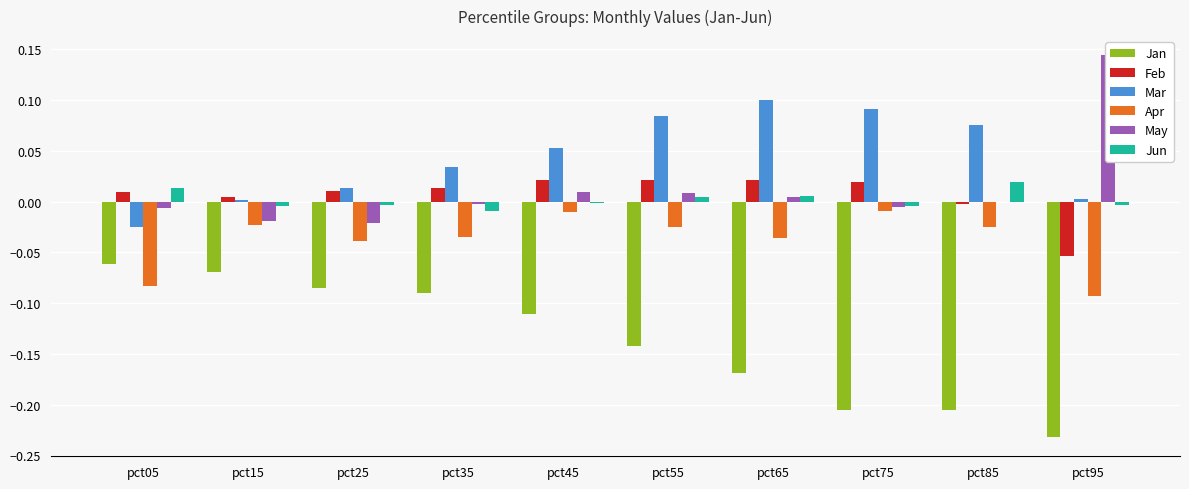

Is it true that Apr equals -0.0 at pct25?

True